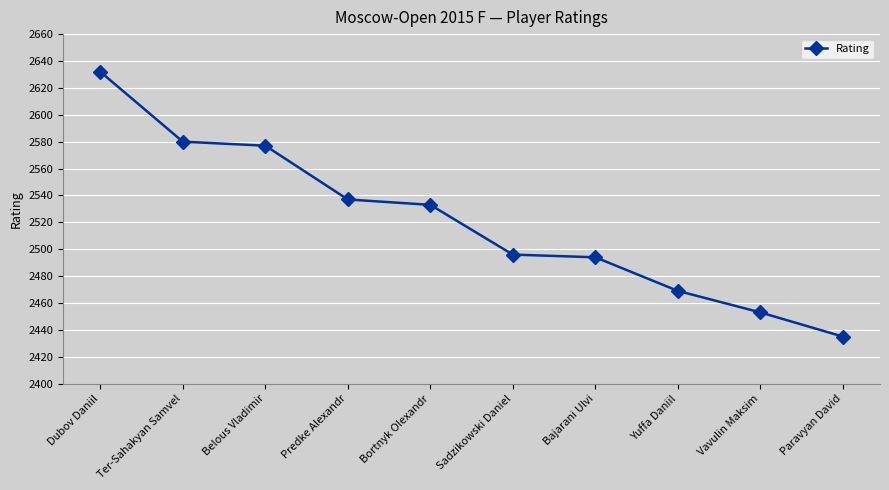

At which label does the data first exceed 2533?

Dubov Daniil